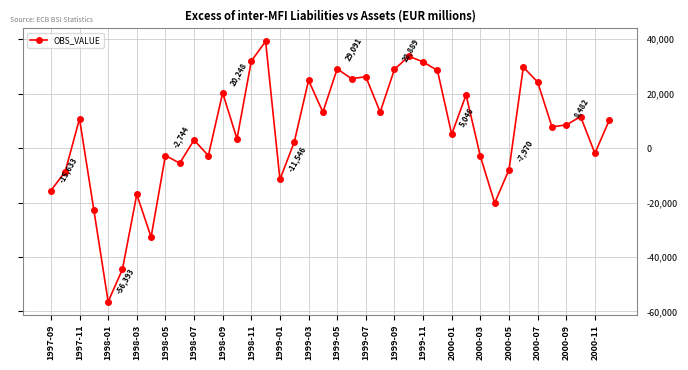

What is the average value?

5715.1